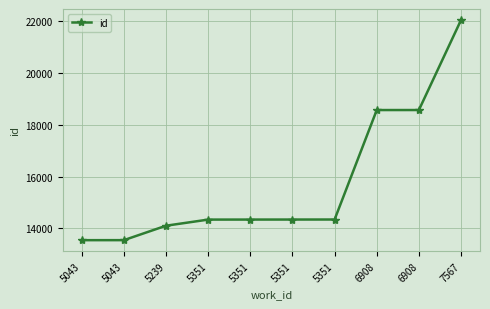

Is this an area chart (filled region under the line)?

No